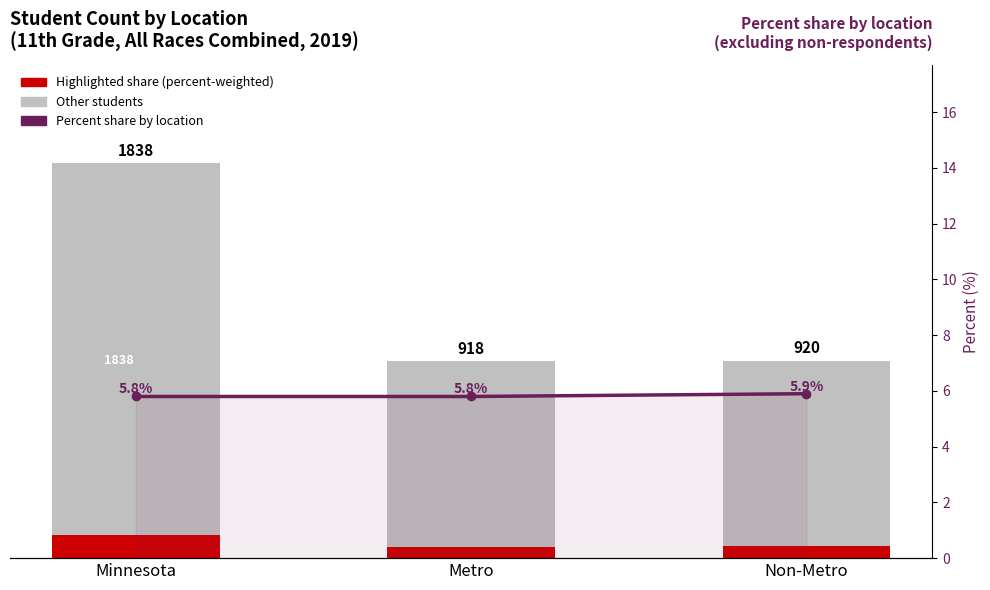

What is the lowest value of the Highlighted share series?

53.2